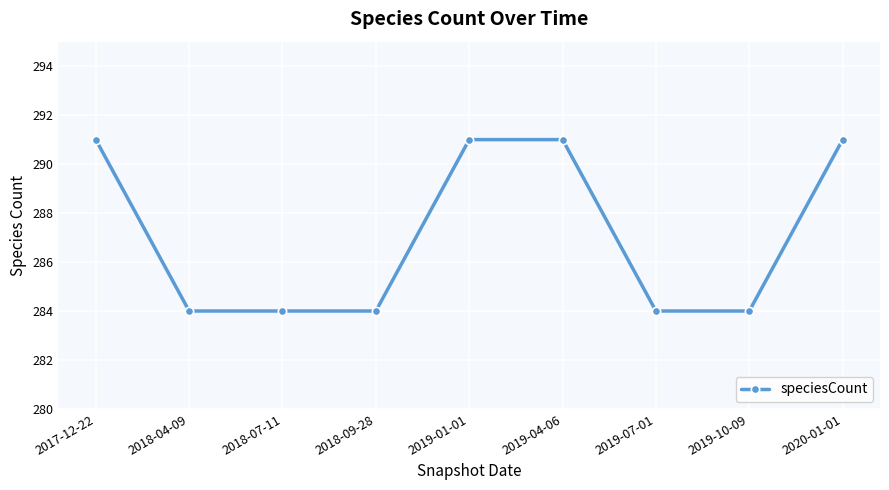

Reading right to left, extract all data points from this chart.

291	284	284	291	291	284	284	284	291